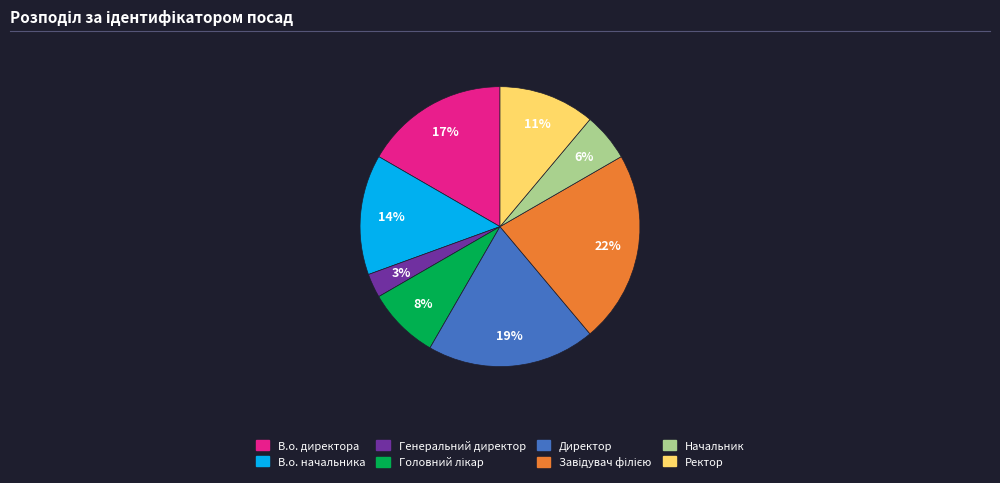

Combined, do Директор and Генеральний директор account for over 50%?

No